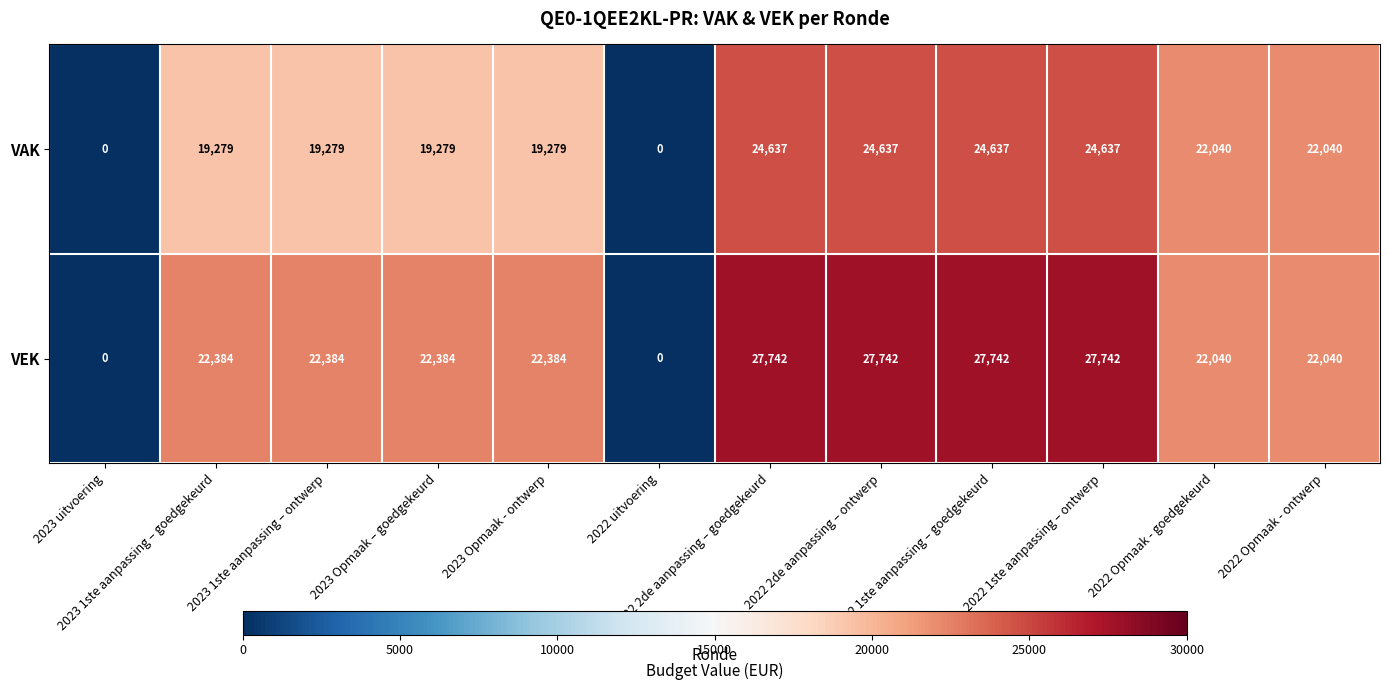

Between 2023 Opmaak – goedgekeurd and 2022 uitvoering, which series saw the biggest shift?

VEK